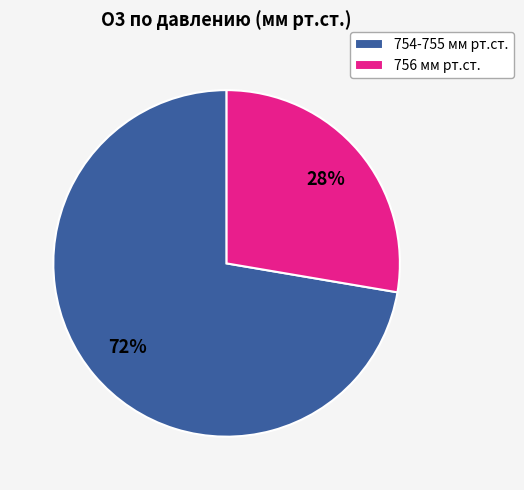

Combined, do 756 мм рт.ст. and 754-755 мм рт.ст. account for over 50%?

Yes